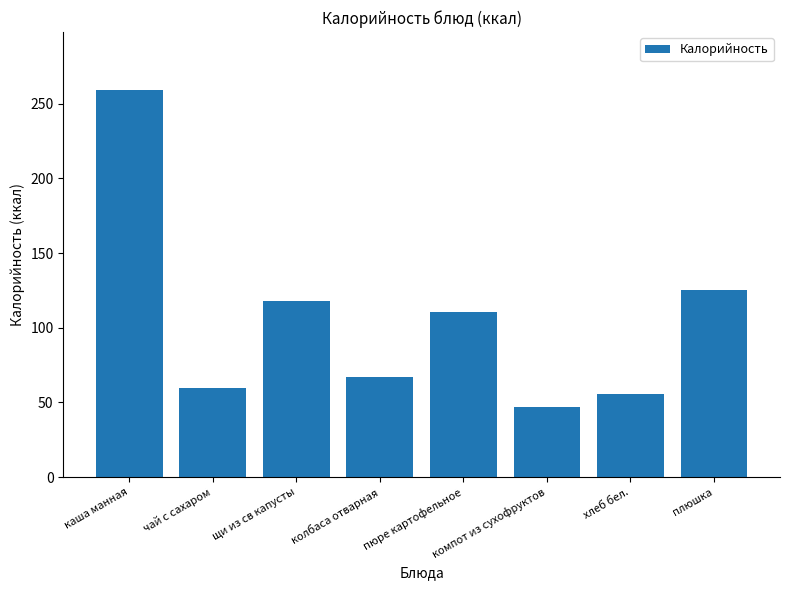

Reading right to left, what are all the values shown in this chart?

плюшка=125.0	хлеб бел.=56.0	компот из сухофруктов=46.7	пюре картофельное=110.3	колбаса отварная=66.8	щи из св капусты=118.0	чай с сахаром=60.0	каша манная=259.0